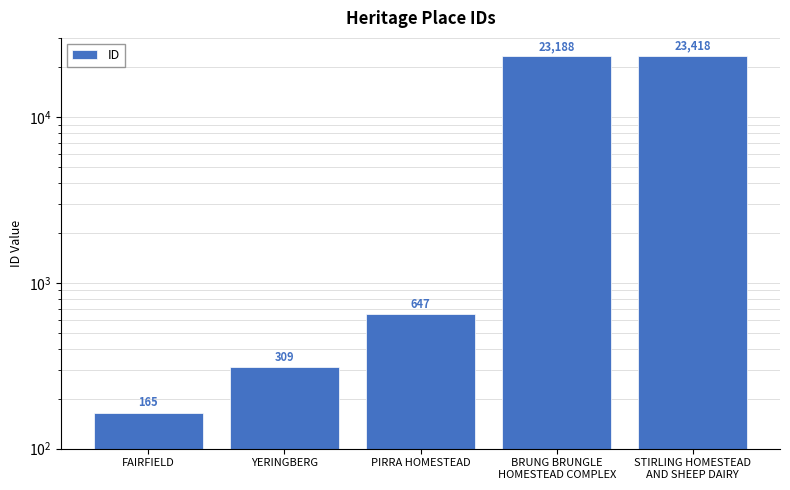

Rank the categories by value from highest to lowest.

STIRLING HOMESTEAD
AND SHEEP DAIRY, BRUNG BRUNGLE
HOMESTEAD COMPLEX, PIRRA HOMESTEAD, YERINGBERG, FAIRFIELD